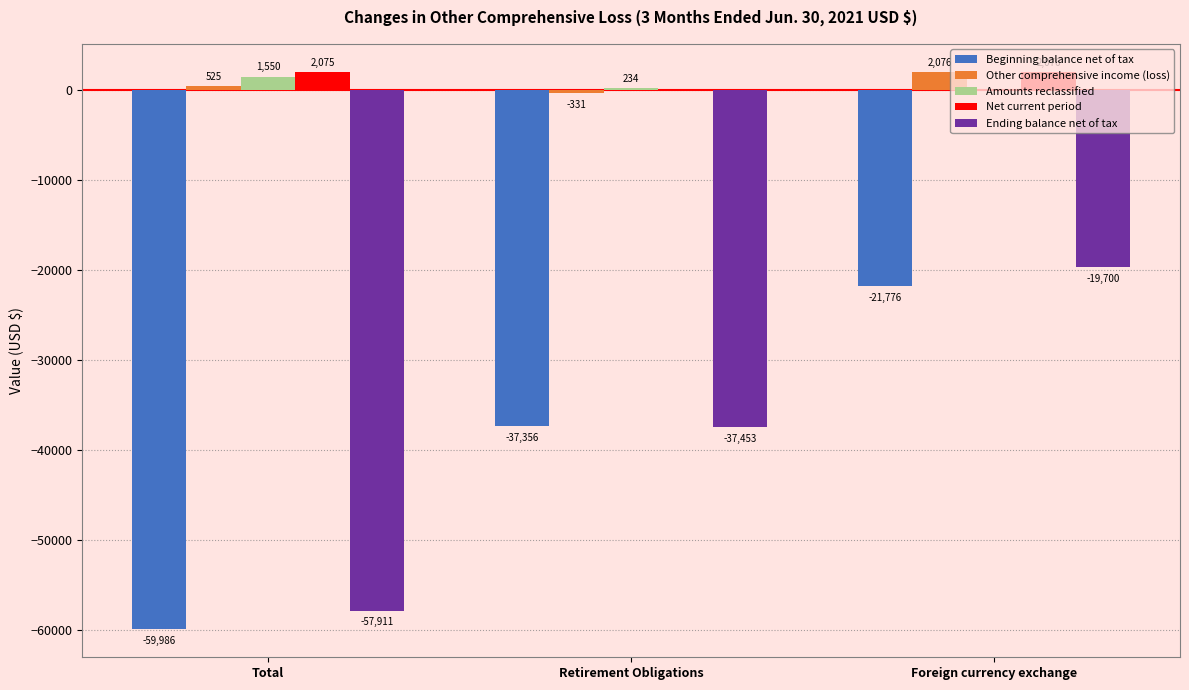

At which category does the chart reach its peak across all series?

Foreign currency exchange